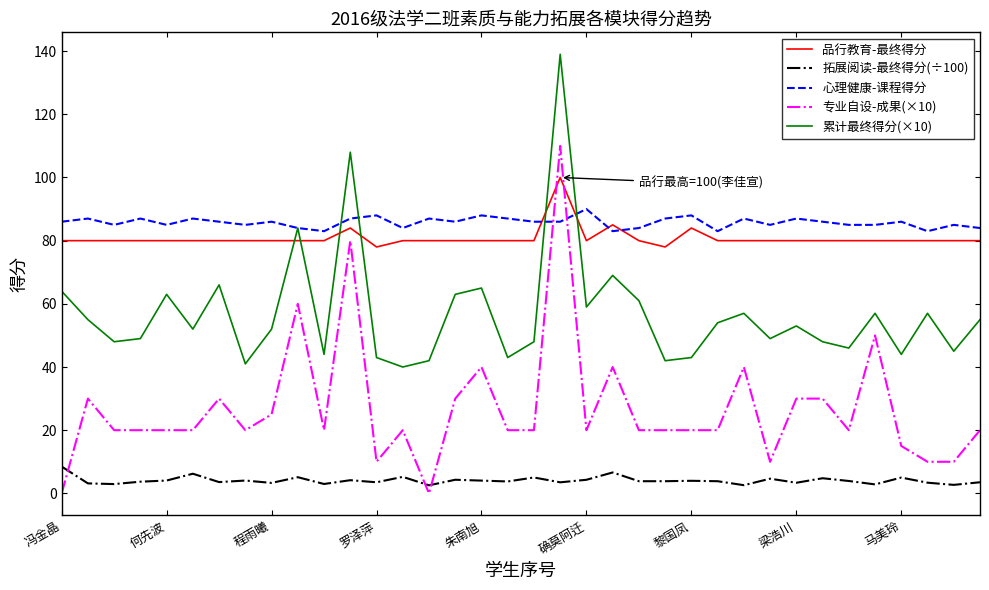

True or false: 品行教育-最终得分 and 拓展阅读-最终得分(÷100) intersect in this chart.

False